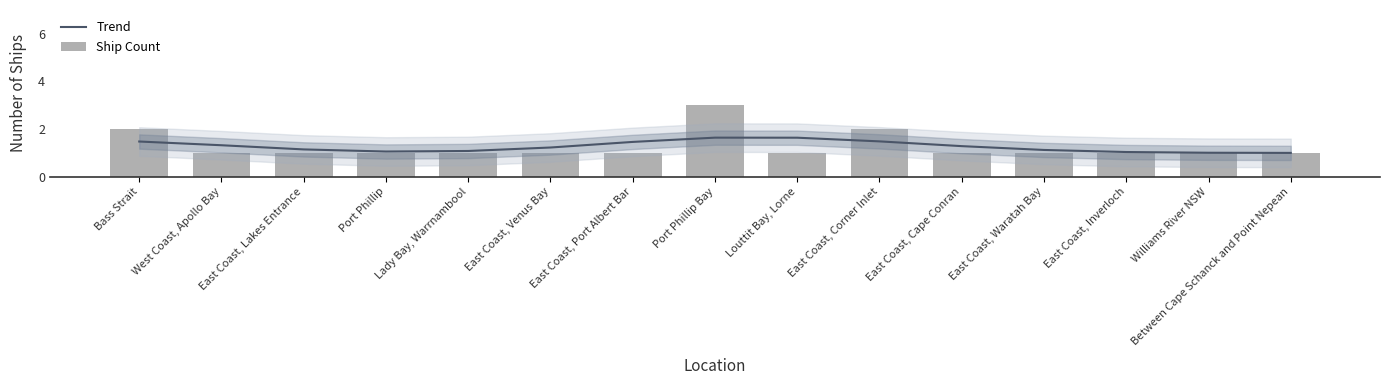

Which series has the largest range (max minus min)?

Ship Count